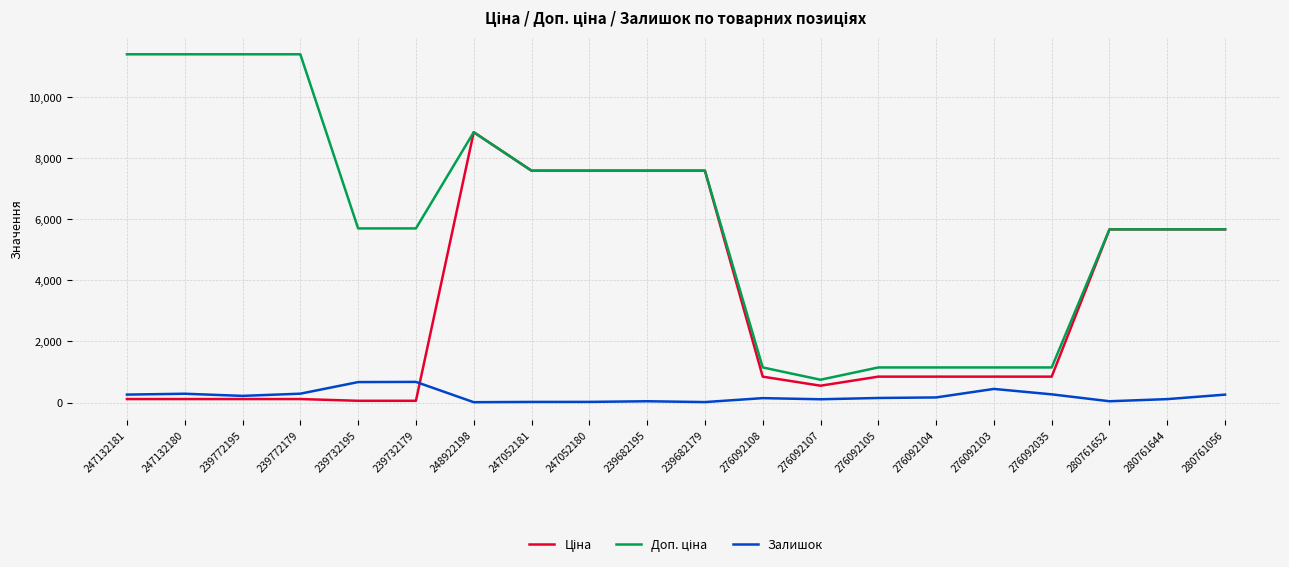

What is the difference between the highest and lowest values at 280761056?

5414.8